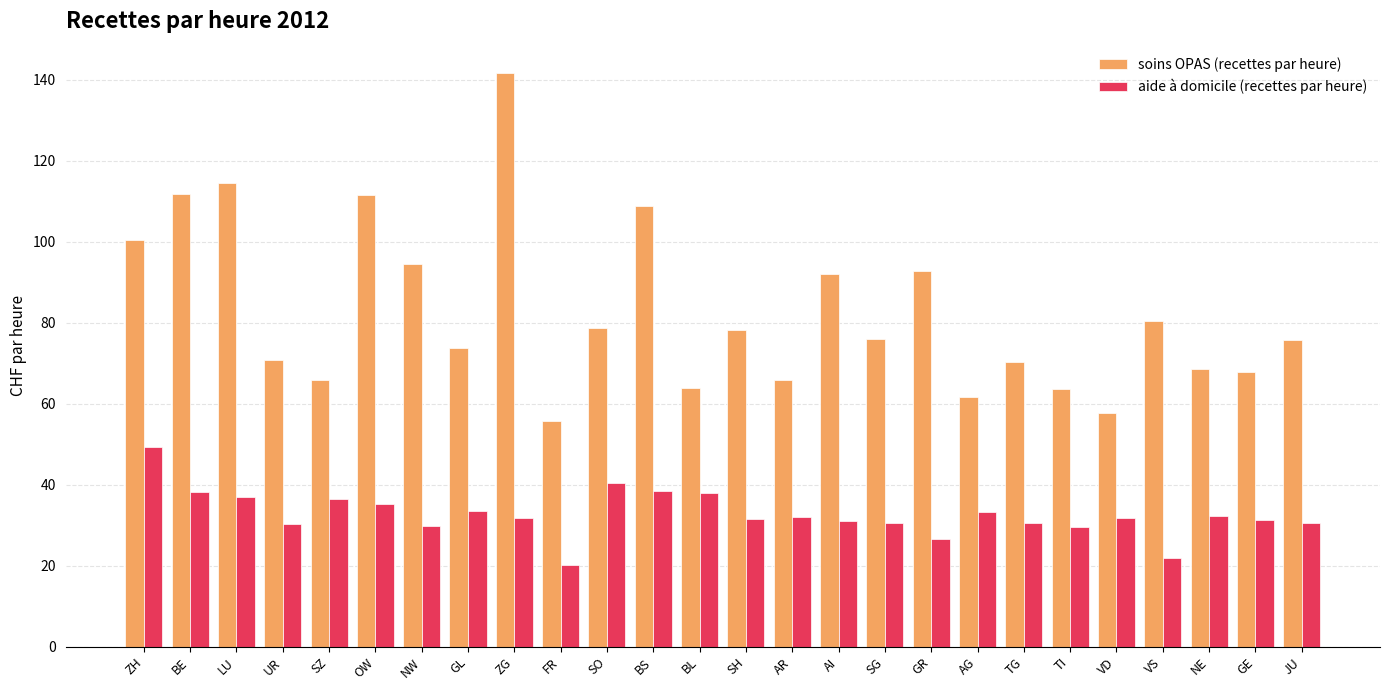

Which series has the largest total across all categories?

soins OPAS (recettes par heure)